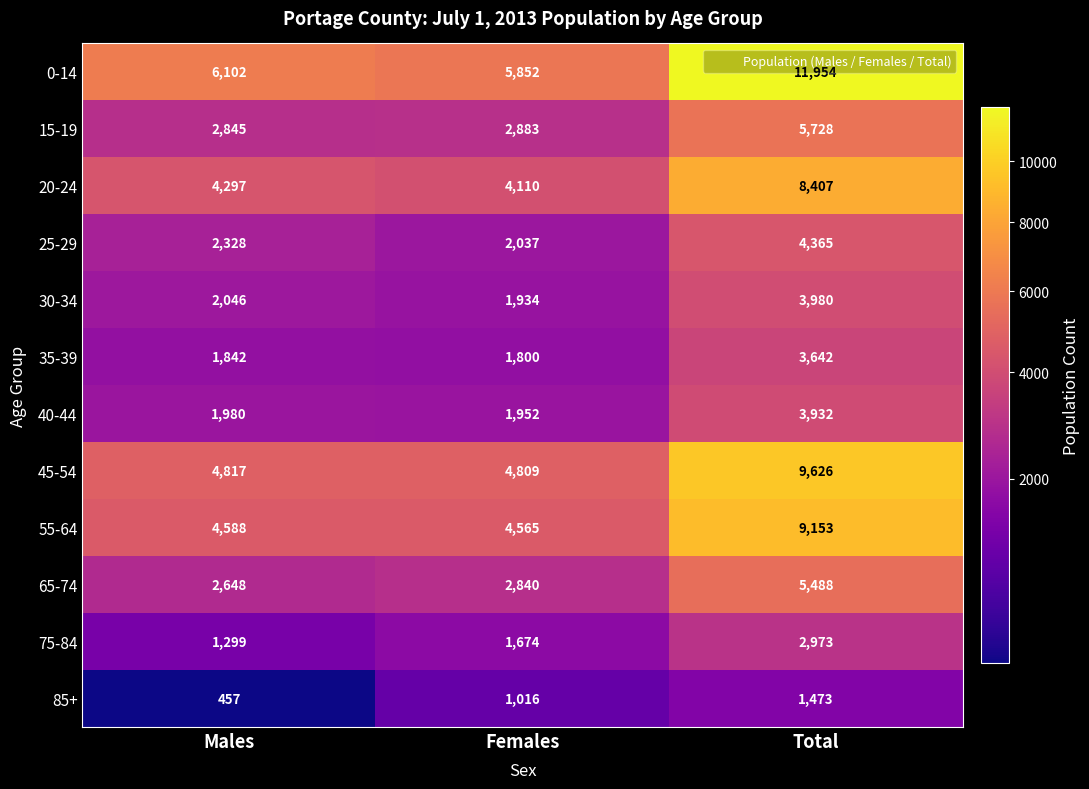

Rank the series by their maximum value, from highest to lowest.

0-14, 45-54, 55-64, 20-24, 15-19, 65-74, 25-29, 30-34, 40-44, 35-39, 75-84, 85+